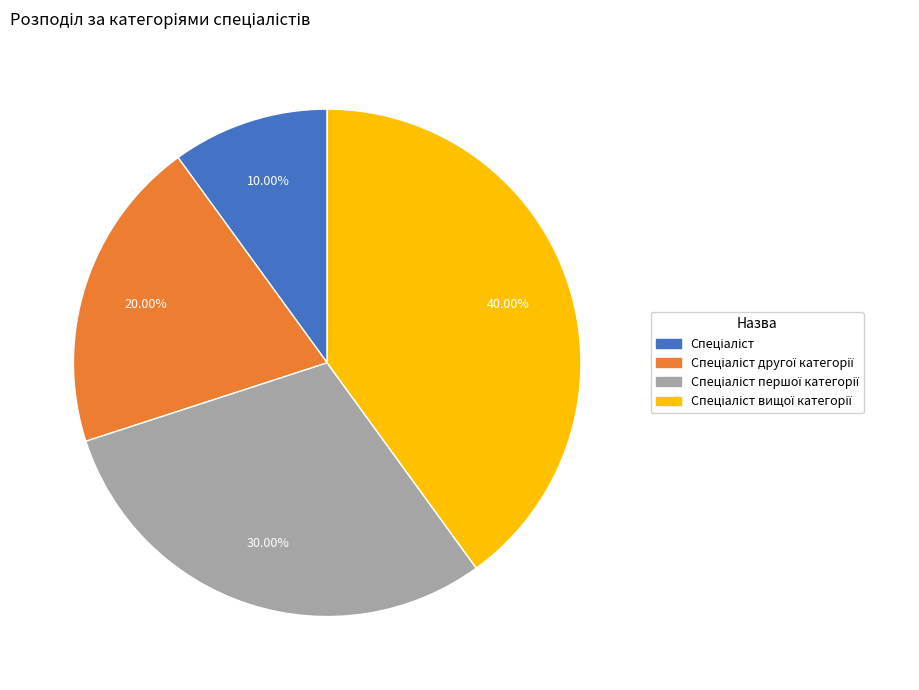

Is there any slice that represents more than half of the pie?

No